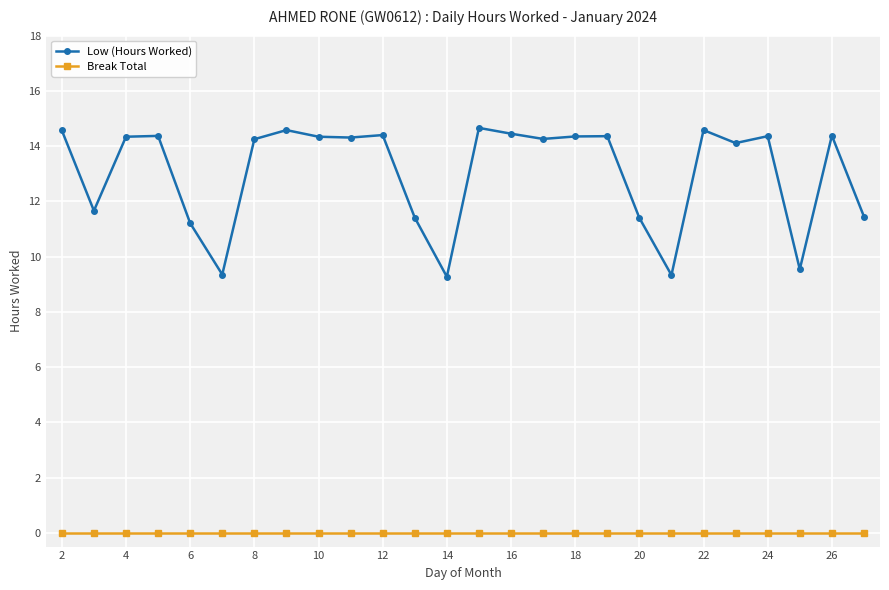

Rank the series by their average value, from lowest to highest.

Break Total, Low (Hours Worked)